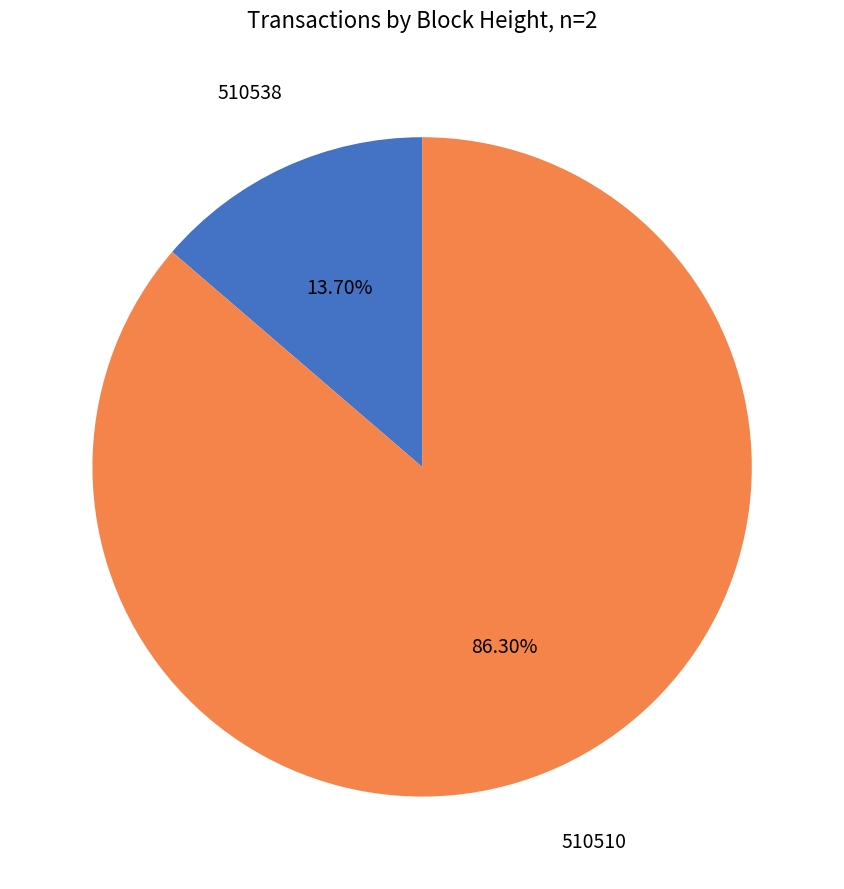

Which category has the smallest portion of the pie?

510538